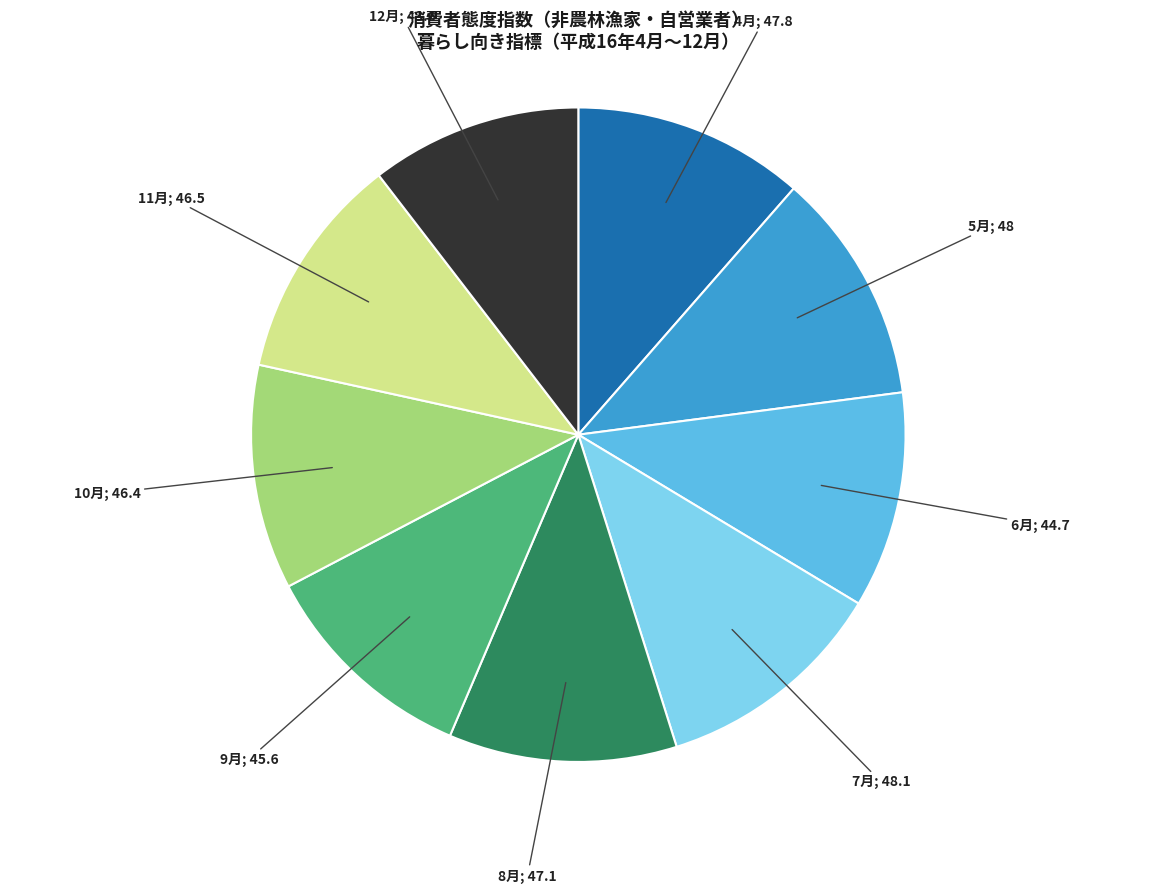

Is there a majority slice in this chart?

No